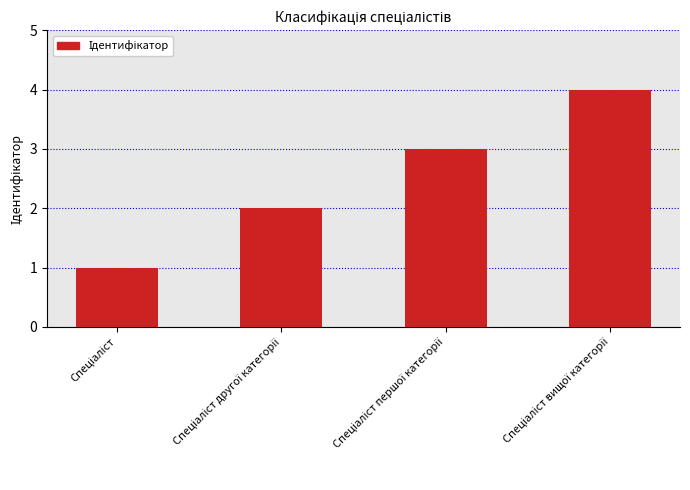

Are the bars grouped side by side (vs. stacked)?

No